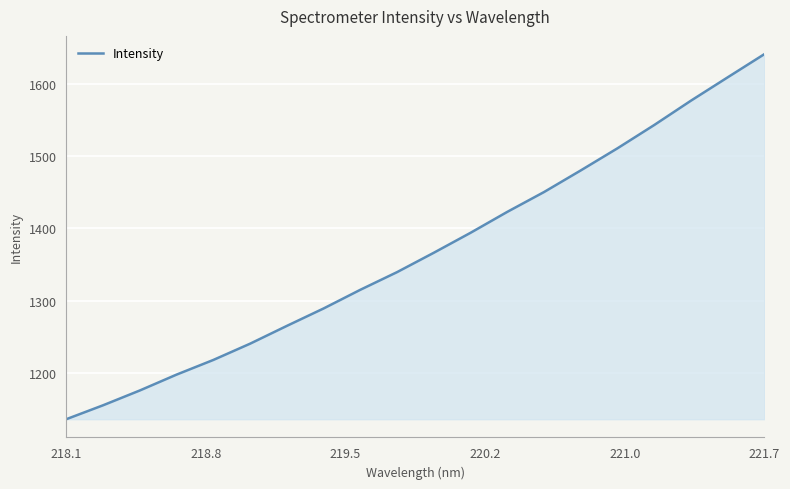

What is the maximum value shown in the chart?

1640.9